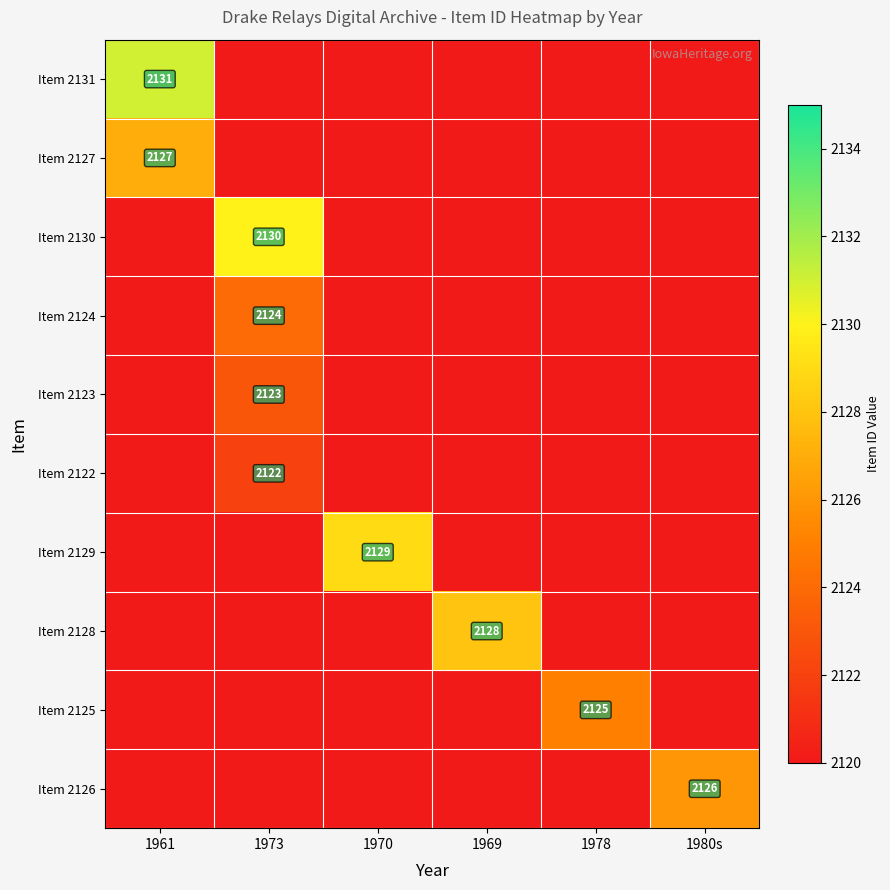

Is it true that Item 2122 equals 2122 at 1973?

True